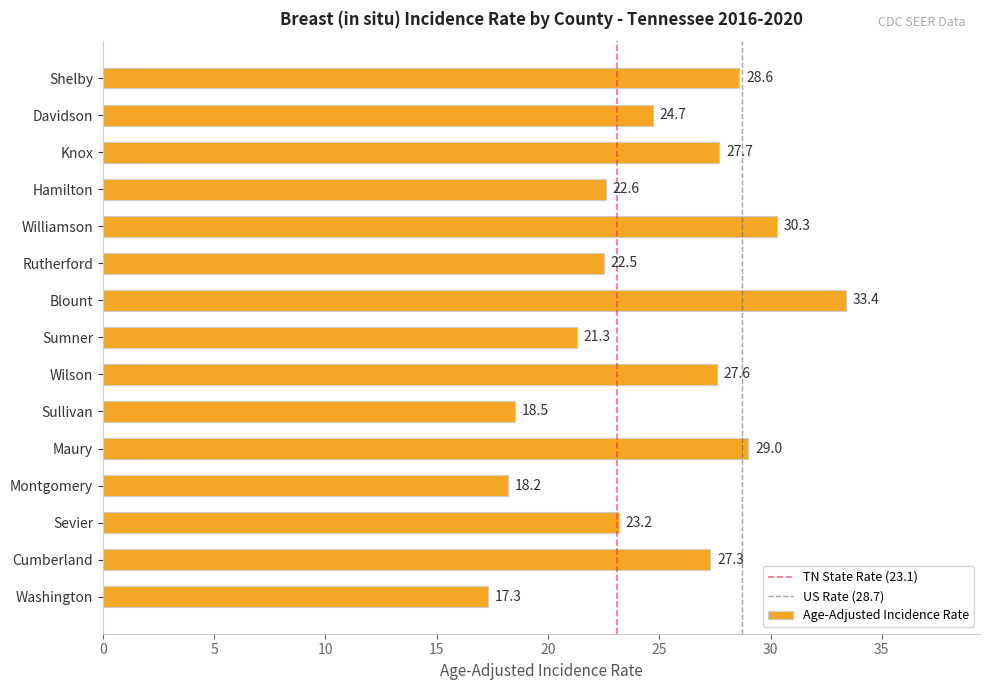

Between Sevier and Blount, which is larger?

Blount